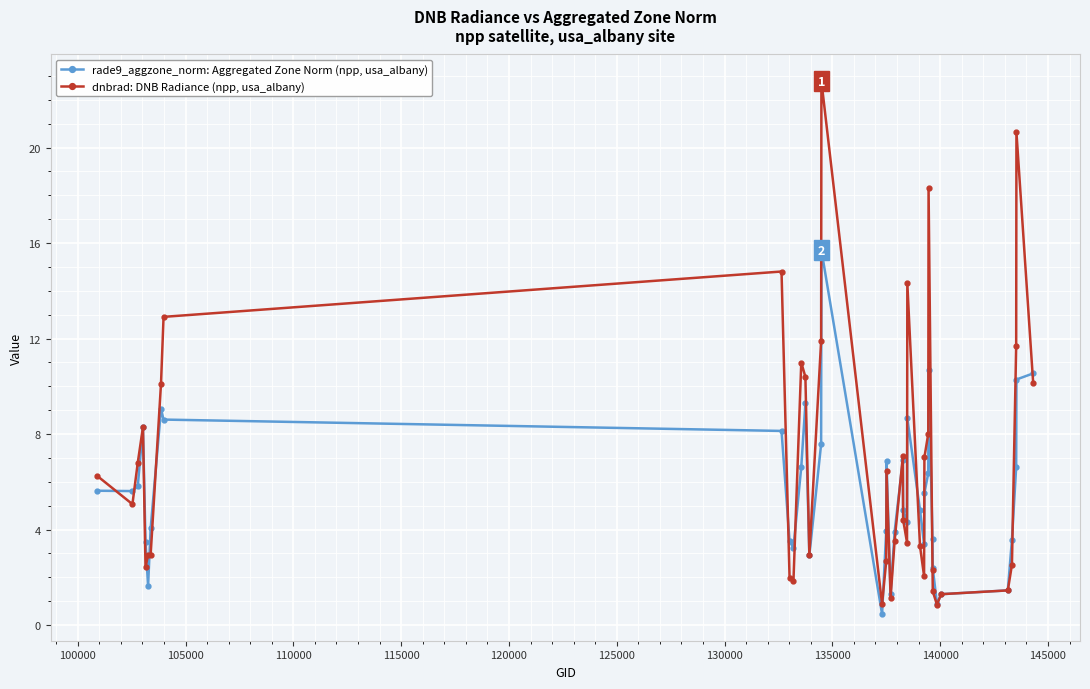

Rank the series by their maximum value, from lowest to highest.

rade9_aggzone_norm: Aggregated Zone Norm (npp, usa_albany), dnbrad: DNB Radiance (npp, usa_albany)